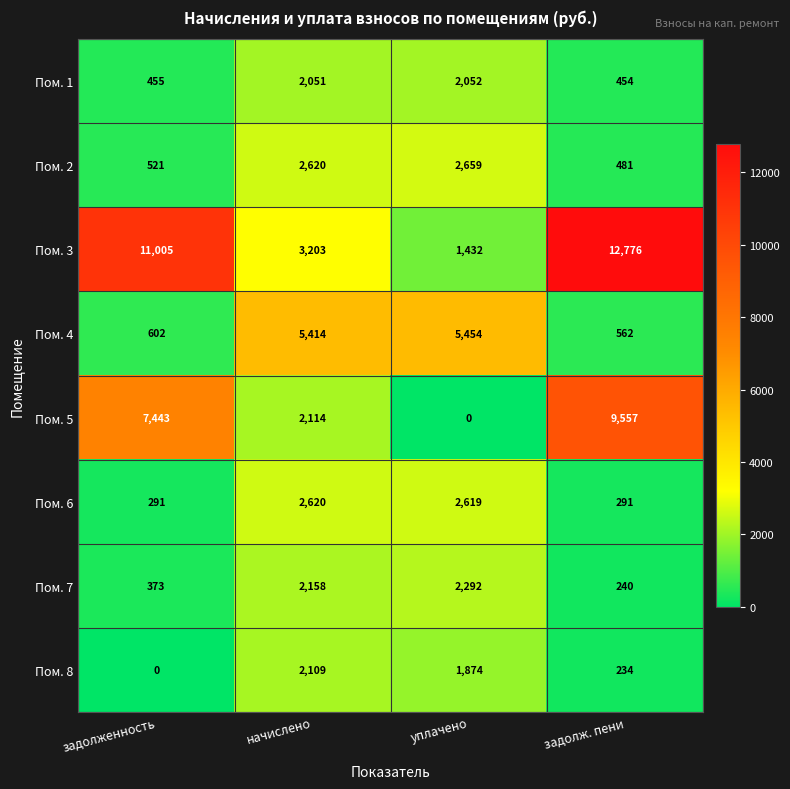

How many series are shown in this chart?

8